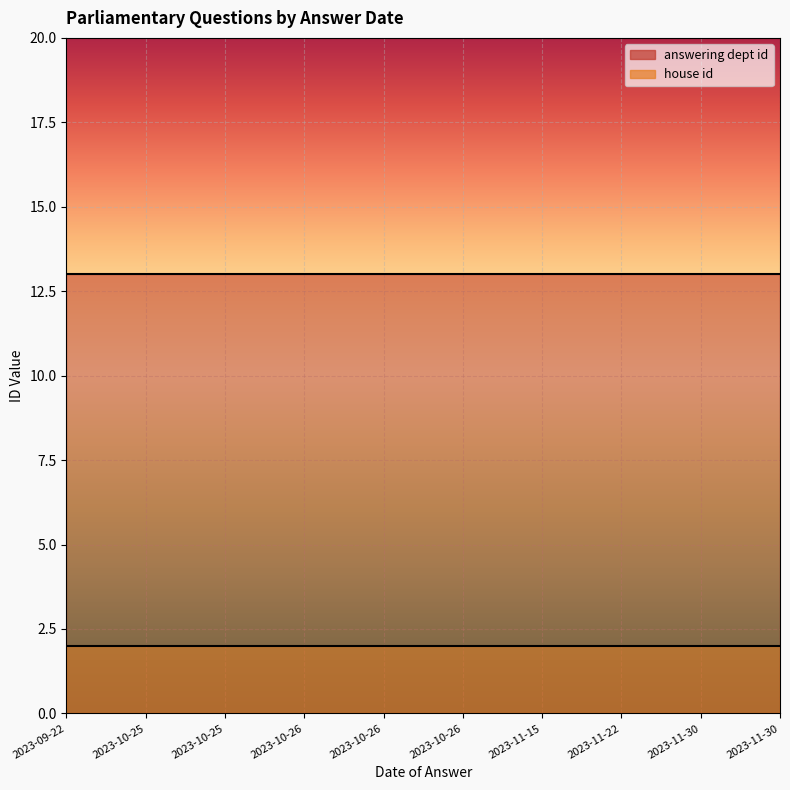

At which label does house id reach its minimum?

2023-09-22